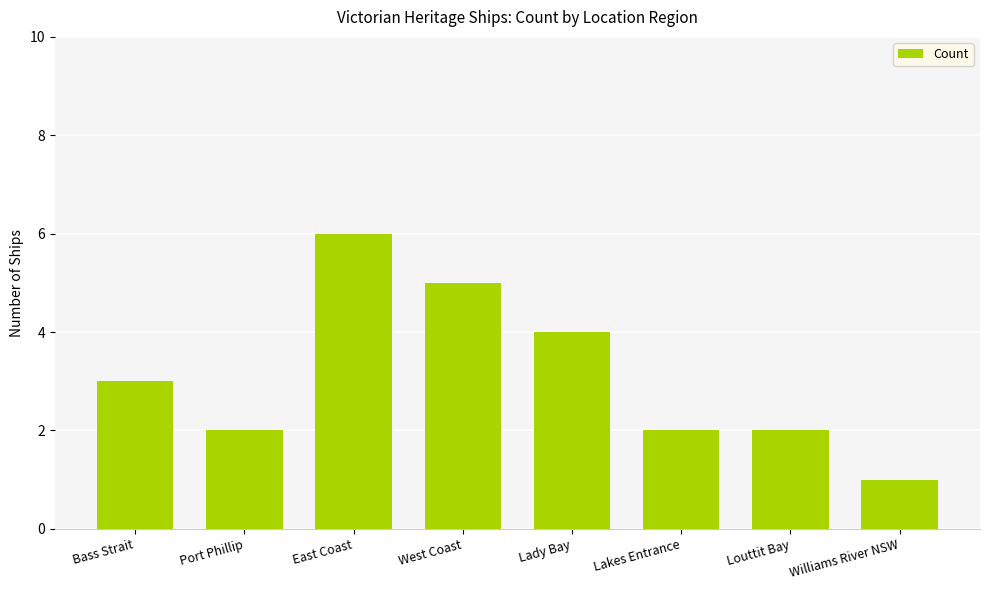

What is the average value?

3